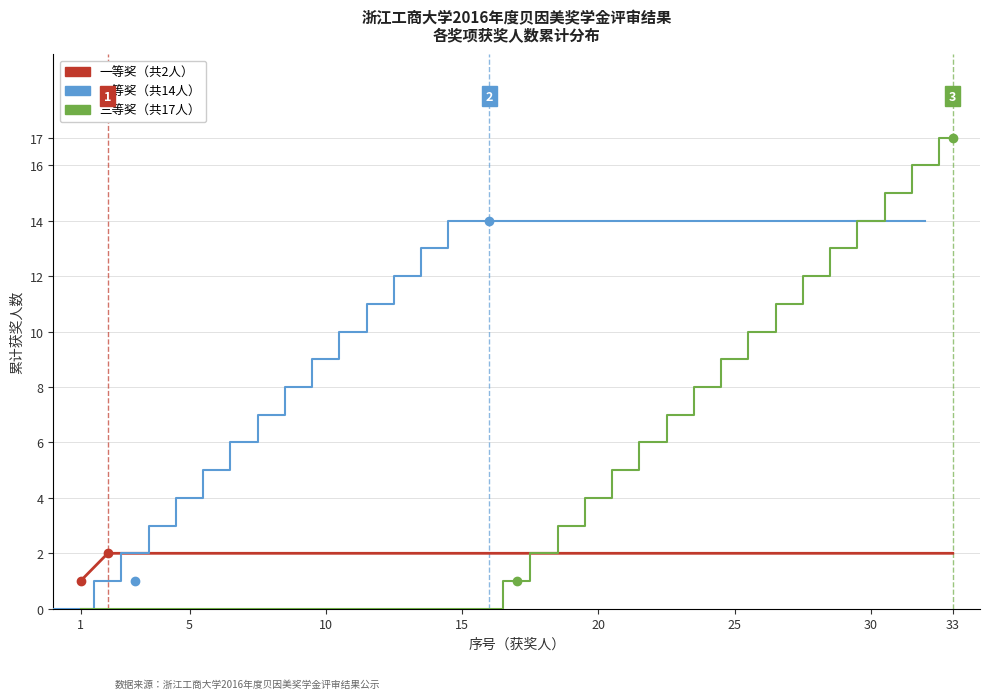

What are all the series names shown in the legend?

一等奖, 二等奖, 三等奖